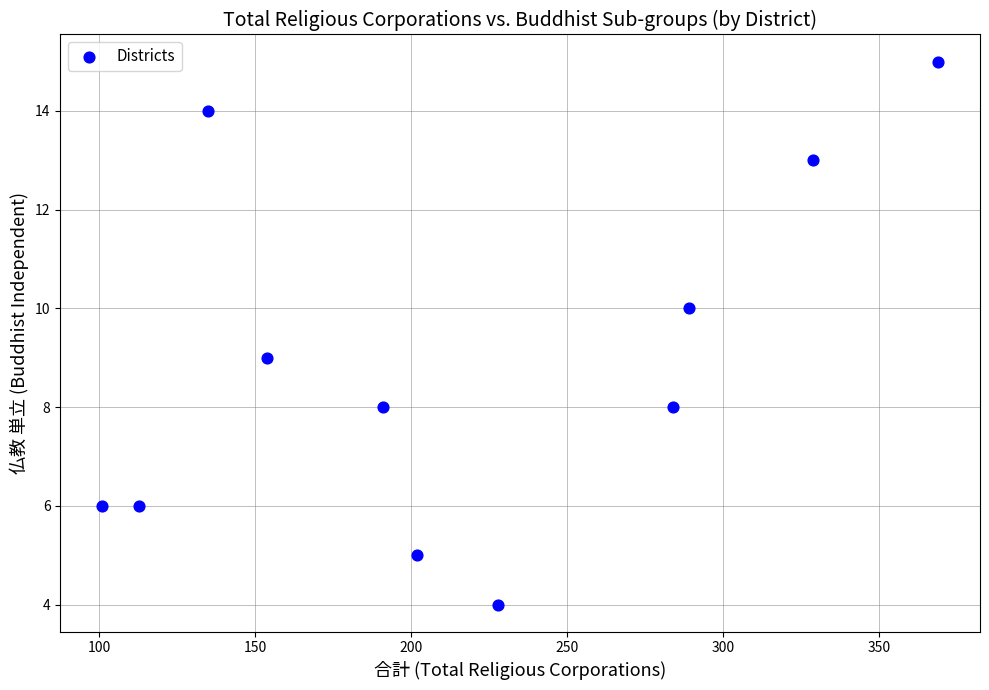

What is the average Y value?

9